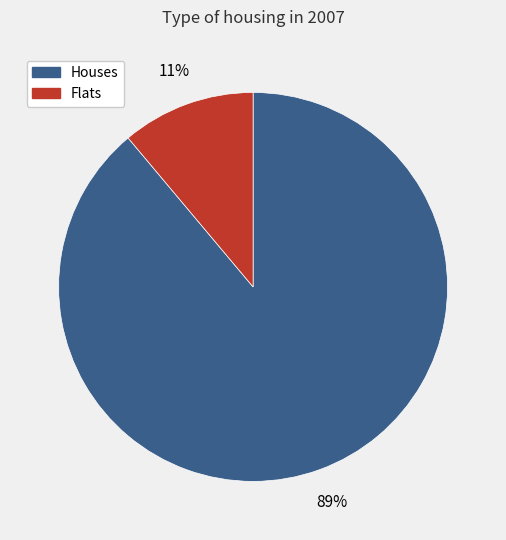

What is the largest slice in the pie chart?

Houses